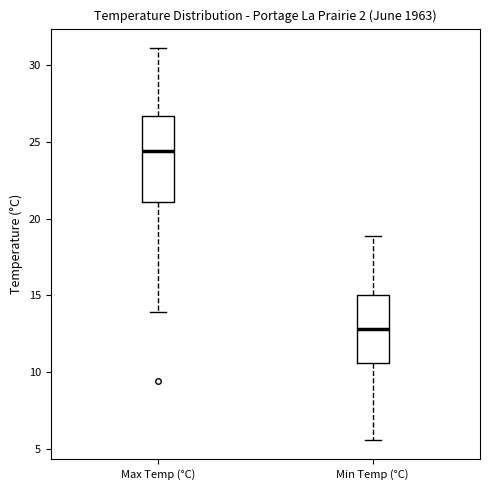

Where does the lower whisker of the box for Max Temp (°C) end on the y-axis? The values are not printed on the chart, so give them approximately, as read against the axis.

14.0